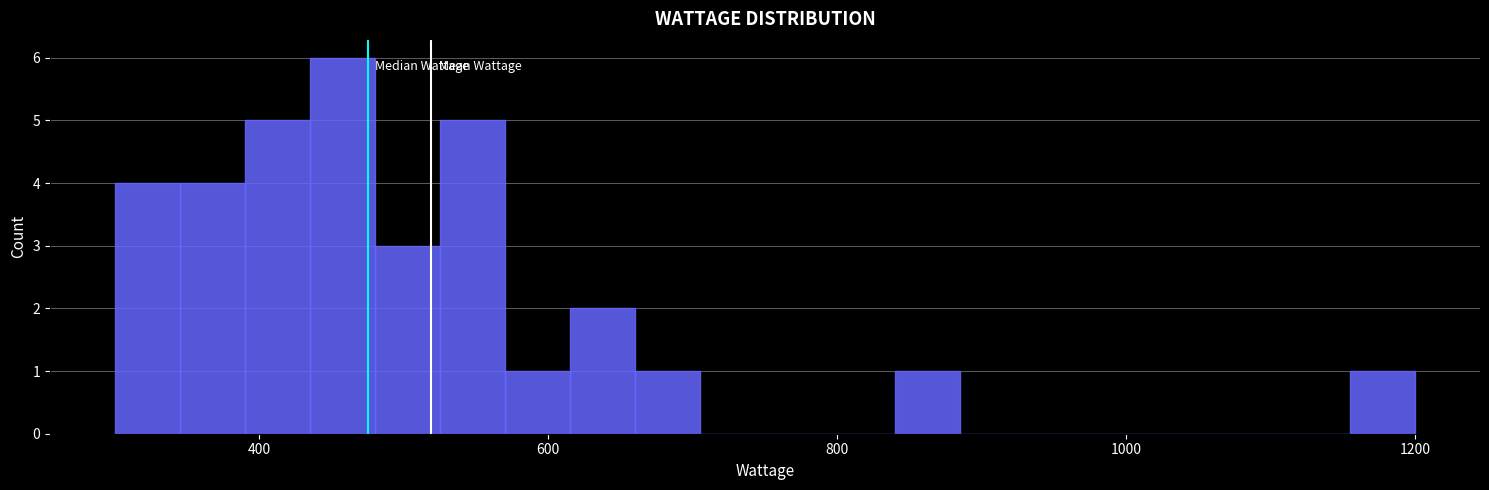

Around what value on the x-axis is the tallest bar? Give the approximate position of its centre, as read against the axis.

460